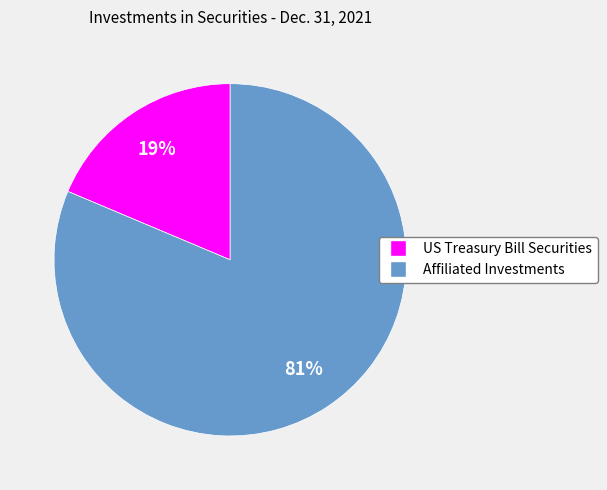

Which has a higher value, Affiliated Investments or US Treasury Bill Securities?

Affiliated Investments